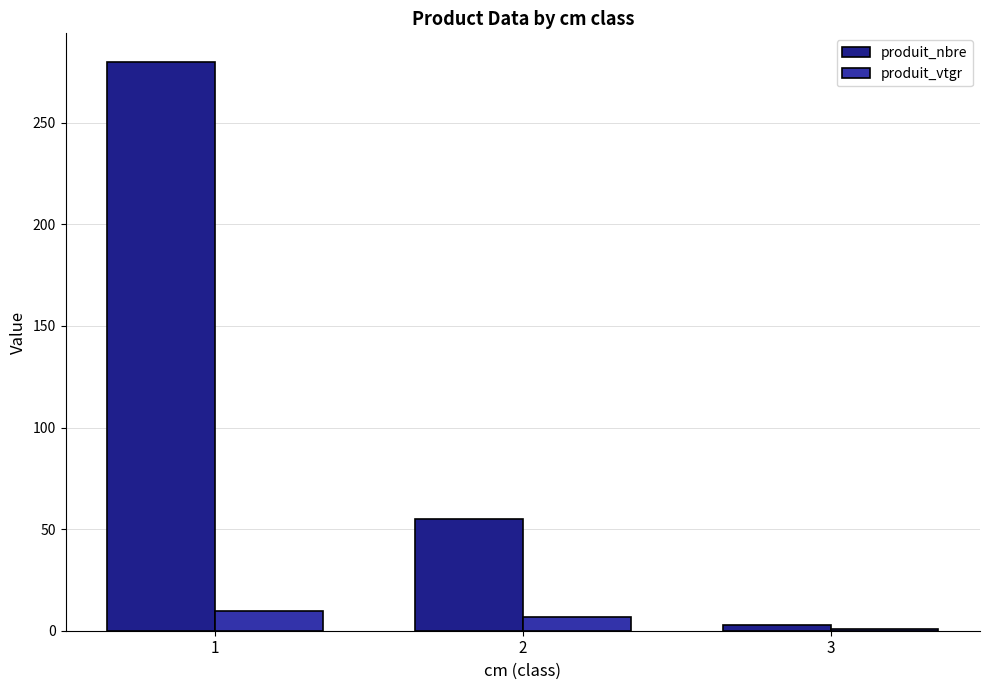

How many distinct data groups are displayed?

2